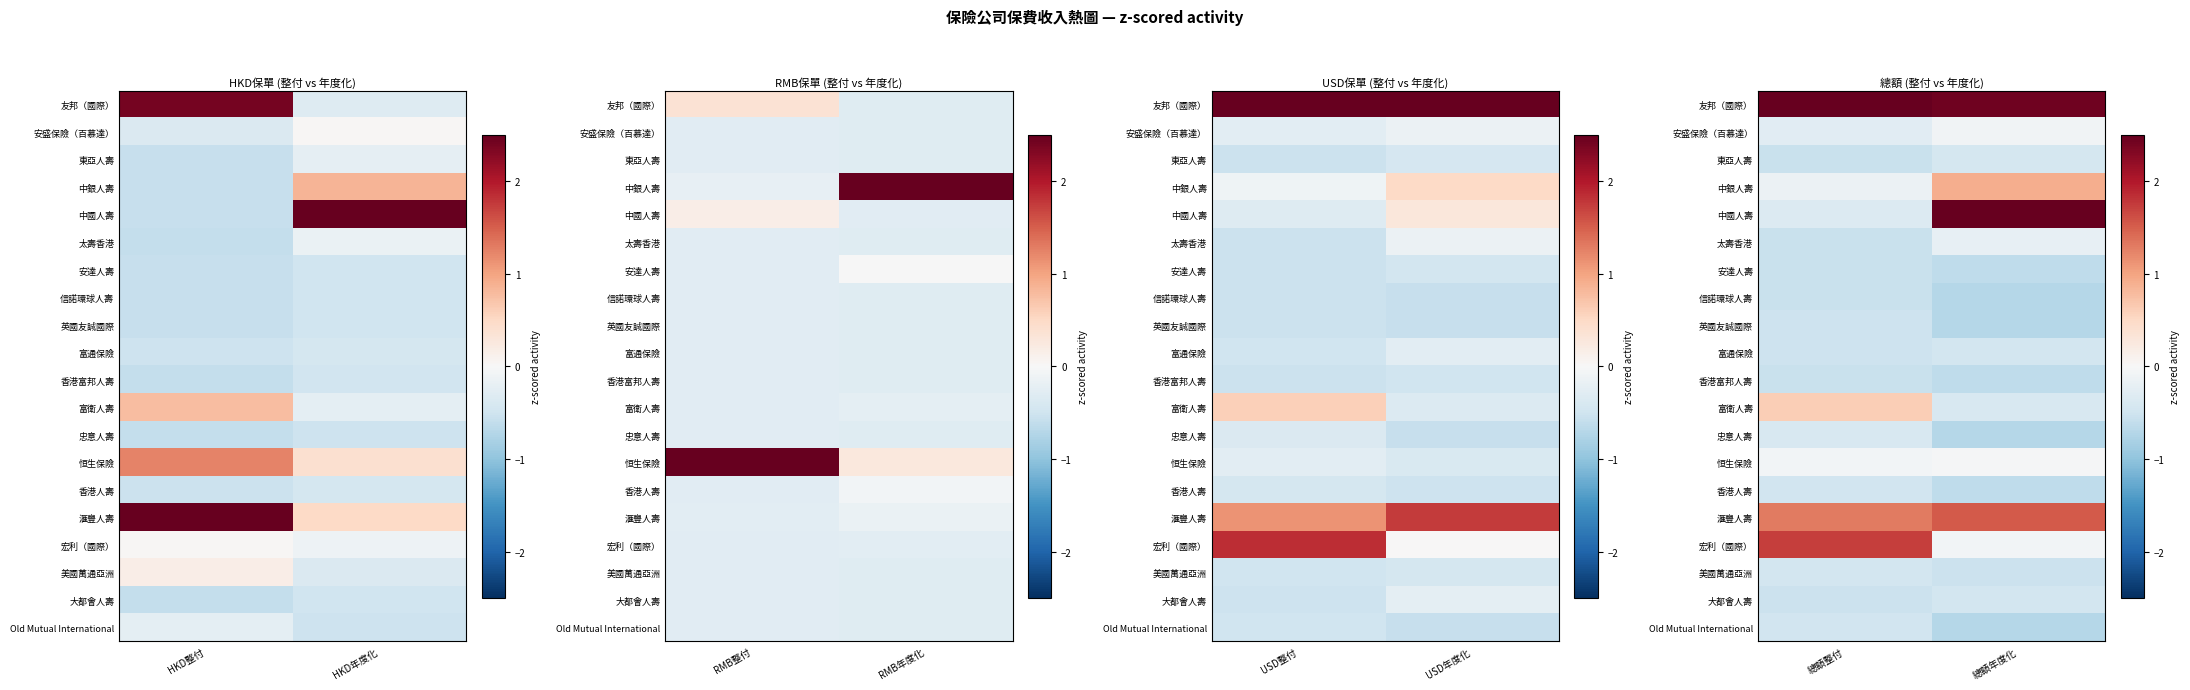

True or false: 中國人壽 has a value of 2.6 at 總額年度化.

True